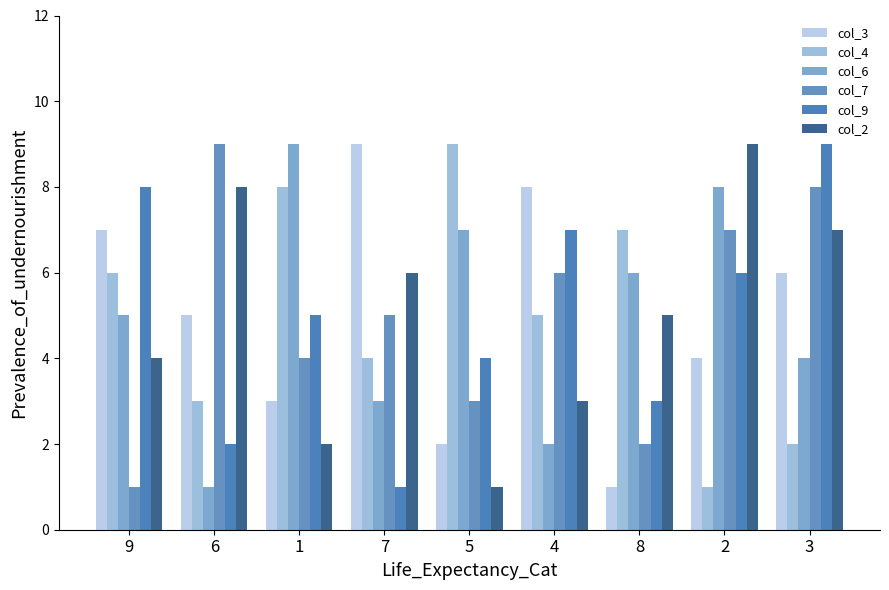

Which series changed the most between 1 and 8?

col_6